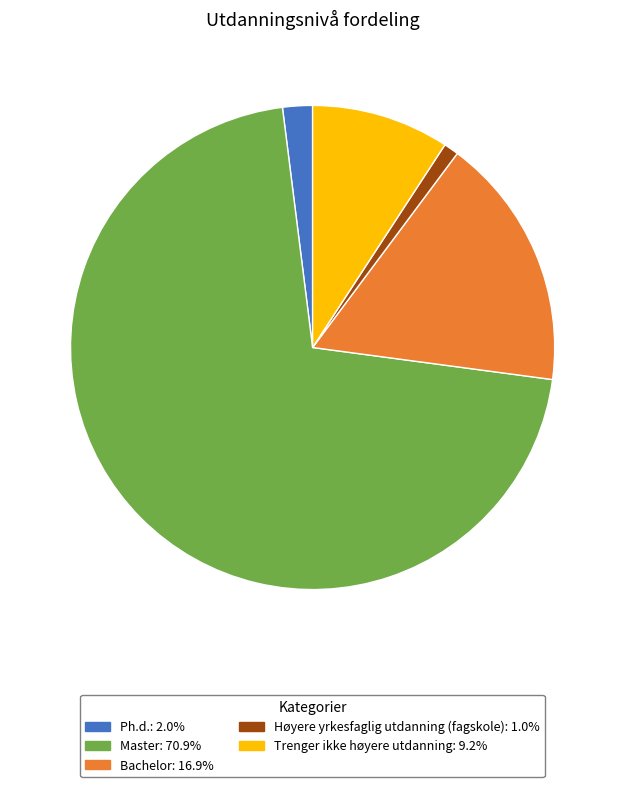

The Trenger ikke høyere utdanning slice represents 9% of the pie. True or false?

True